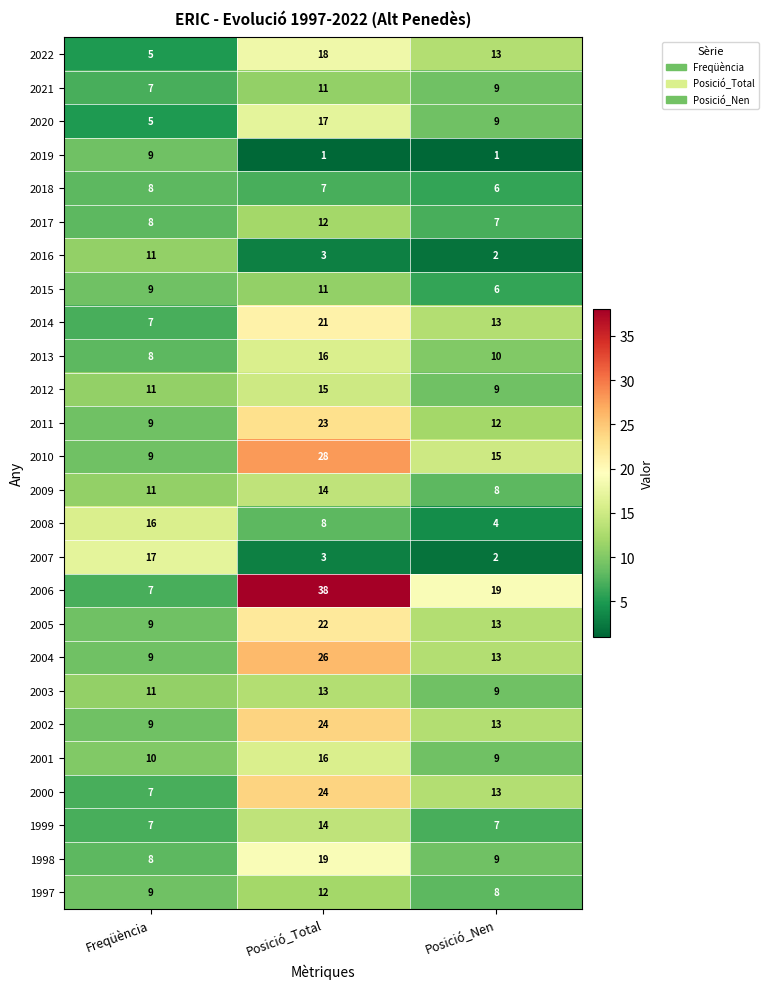

What is the maximum value shown in the chart?

38